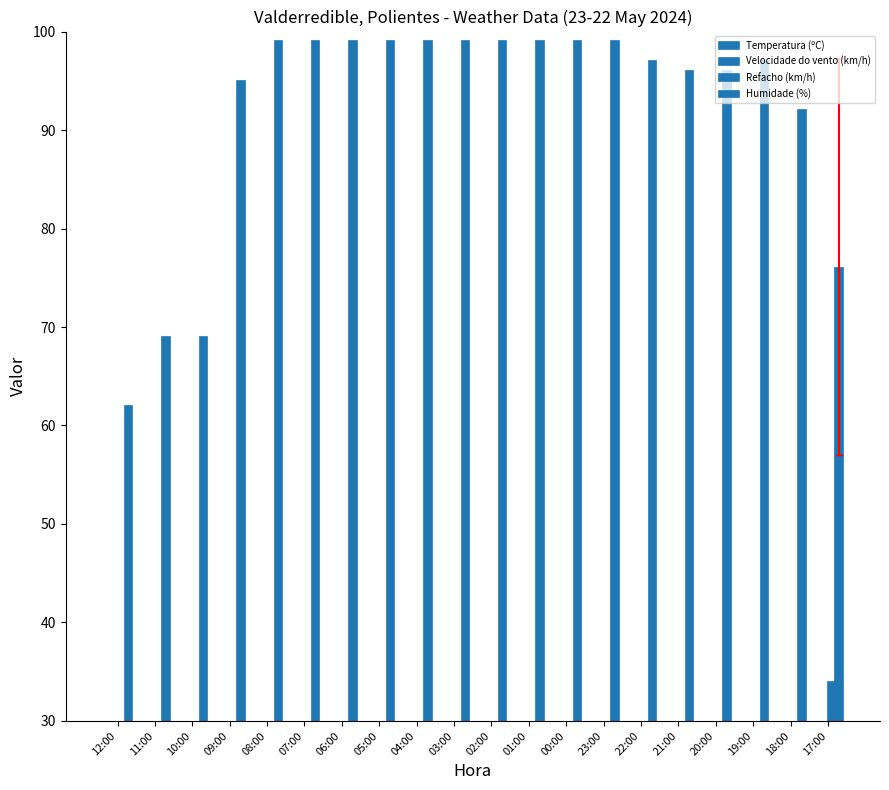

How many data points in Humidade (%) are less than 99?

10